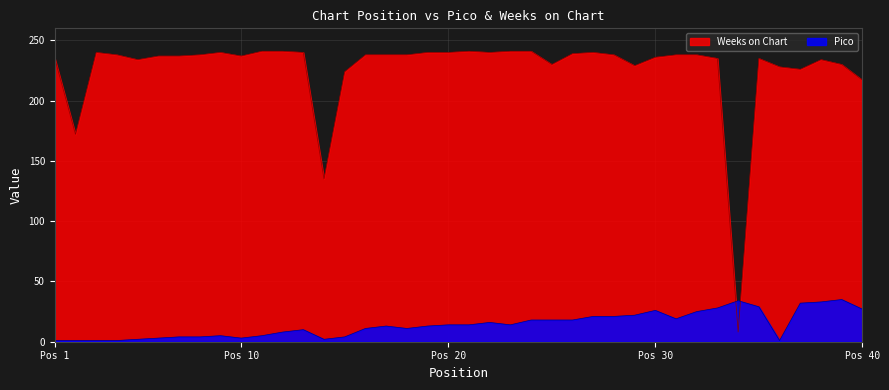

Between 2 and 15, which is larger?

15